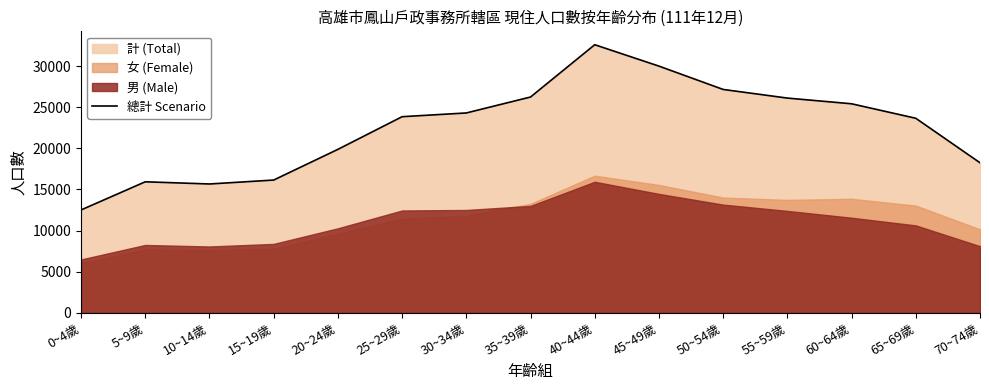

List the labels in order of value, smallest first.

0~4歲, 10~14歲, 5~9歲, 15~19歲, 70~74歲, 20~24歲, 65~69歲, 25~29歲, 30~34歲, 60~64歲, 55~59歲, 35~39歲, 50~54歲, 45~49歲, 40~44歲